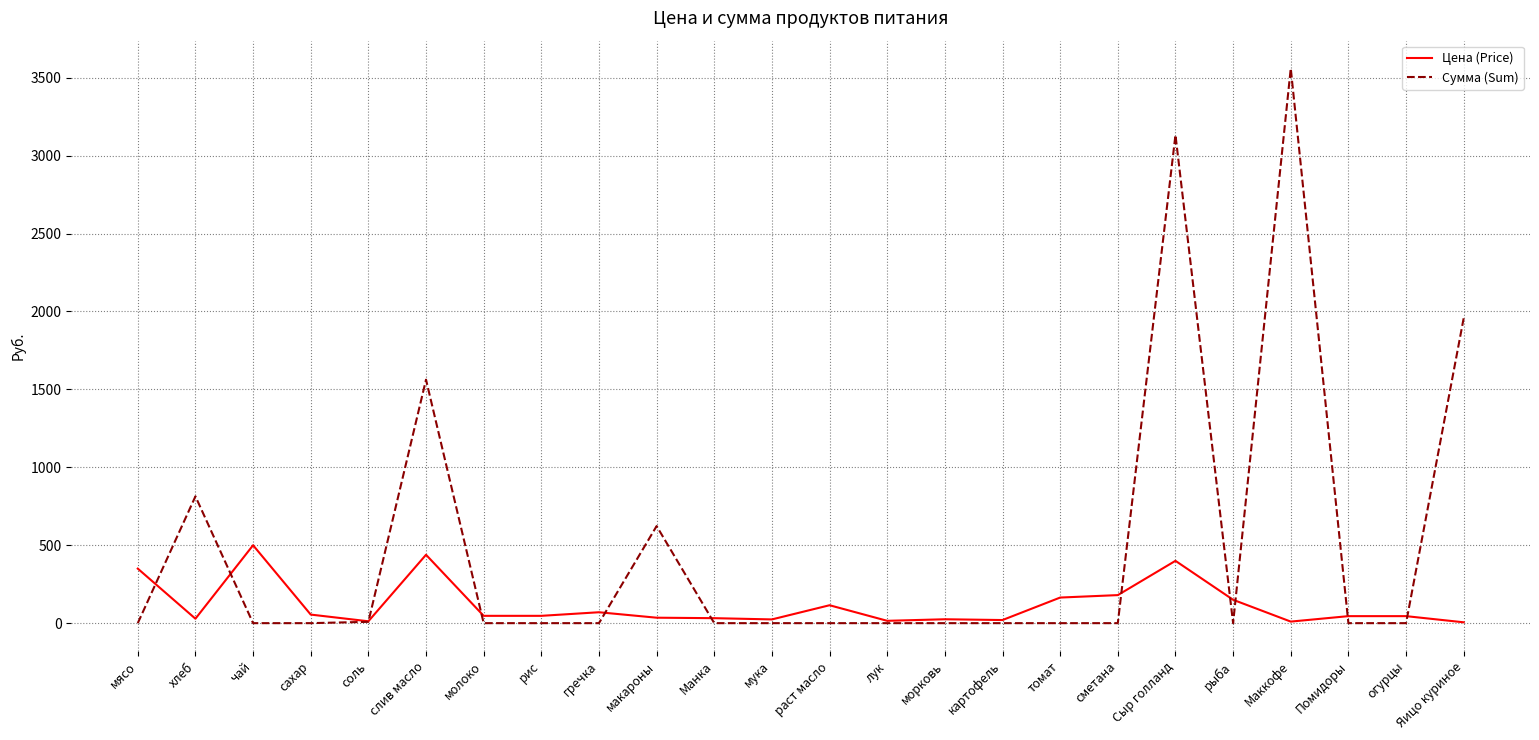

Rank the series by their average value, from highest to lowest.

Сумма (Sum), Цена (Price)